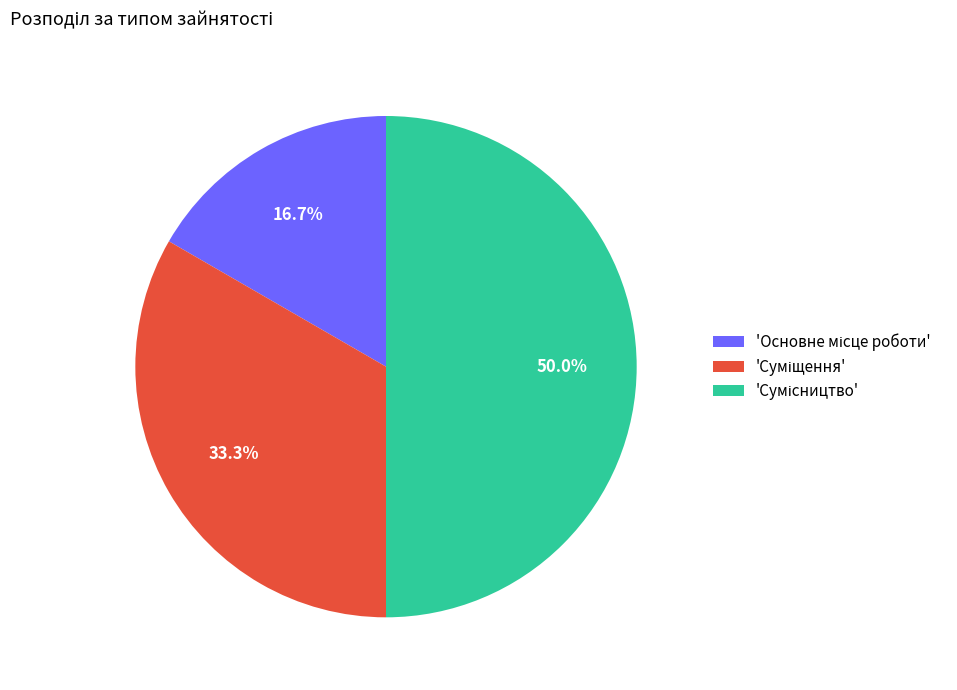

To the nearest percent, what is the average slice percentage?

33%